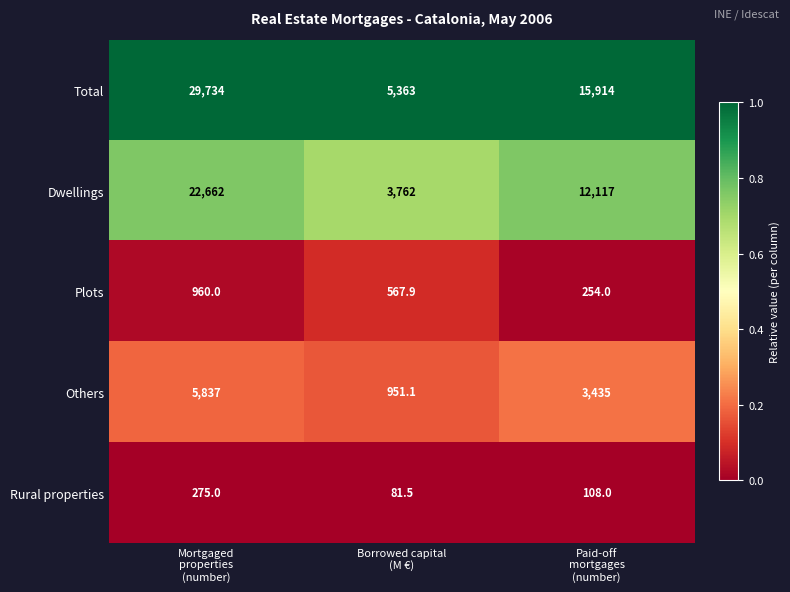

Reading left to right, extract all data points from this chart.

Total: 29734.0	5363.0	15914.0
Dwellings: 22662.0	3762.0	12117.0
Plots: 960.0	567.9	254.0
Others: 5837.0	951.1	3435.0
Rural properties: 275.0	81.5	108.0